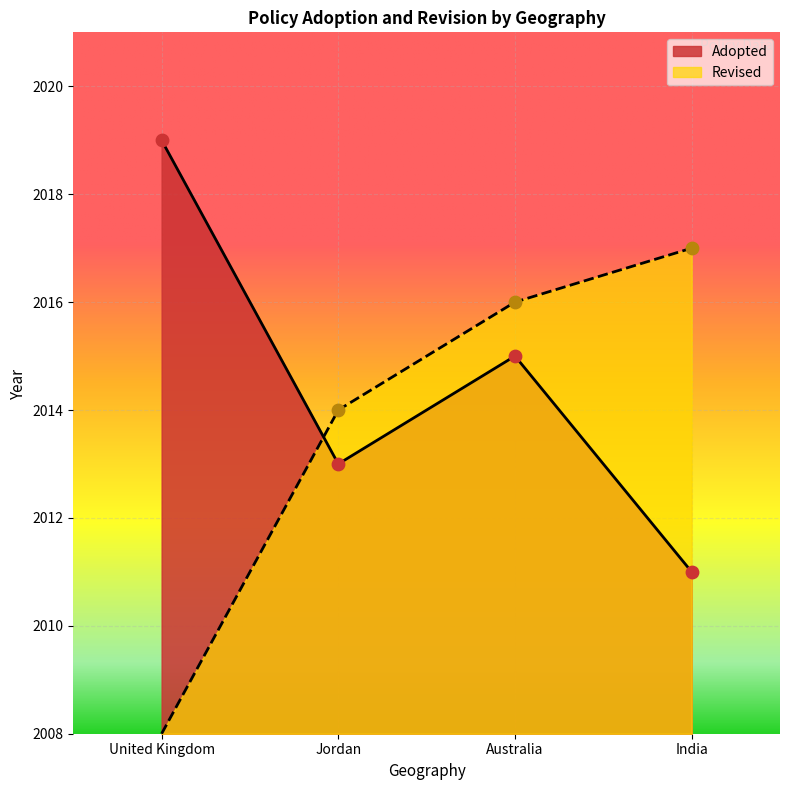

Which has a higher value, Australia or India?

Australia